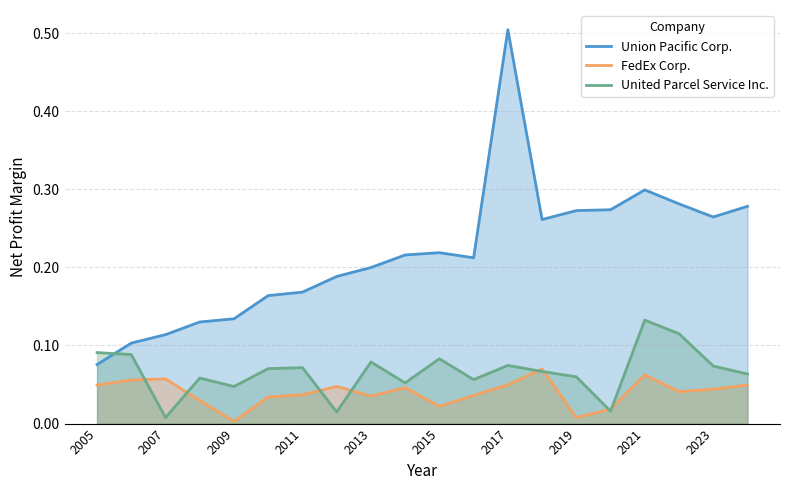

What is the difference between the maximum and minimum values in the Union Pacific Corp. series?

0.4